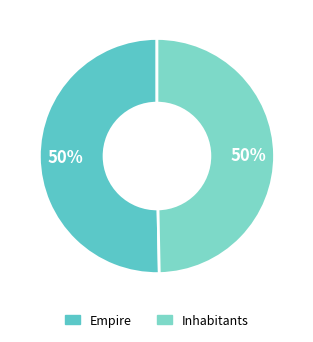

To the nearest percent, what is the average slice percentage?

50%